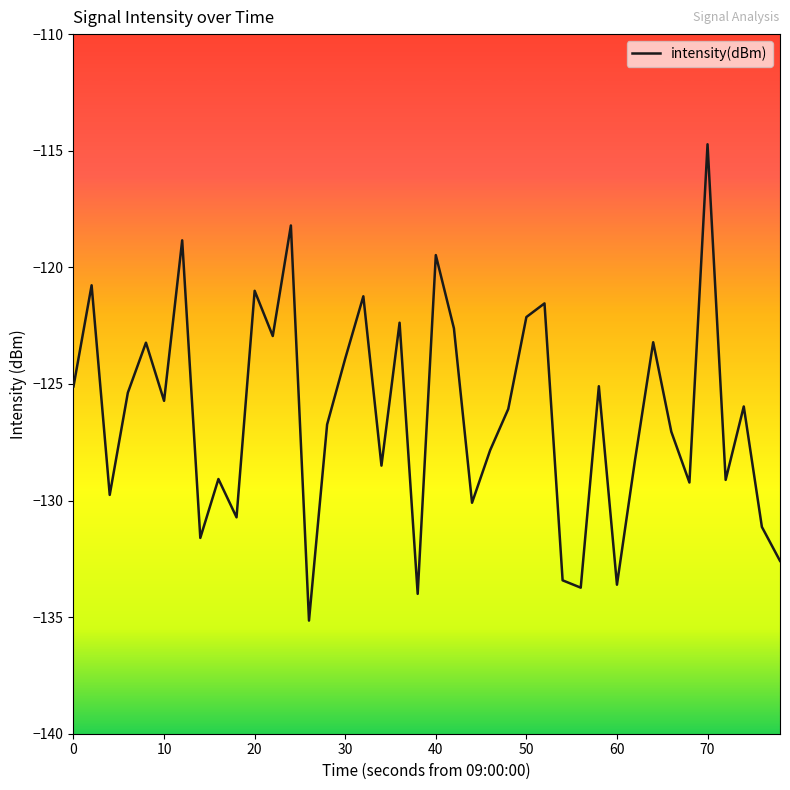

What is the maximum value shown in the chart?

-114.7